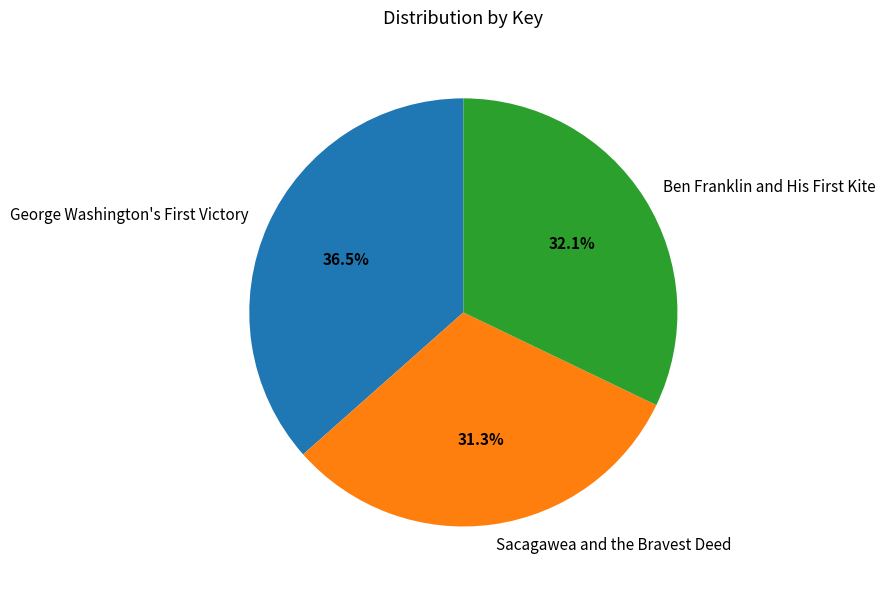

Which category has the biggest portion of the pie?

George Washington's First Victory